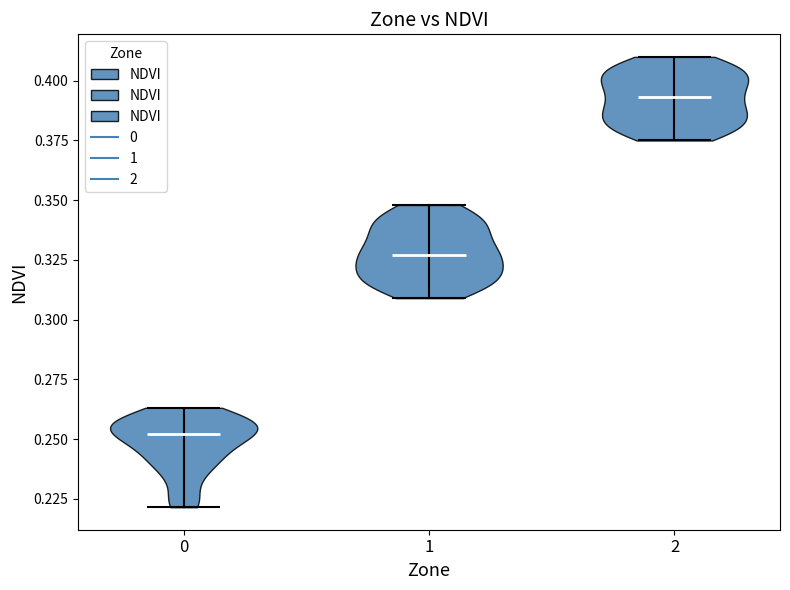

Reading left to right, read every violin against the y-axis: where its median line is, and the lowest and highest points it reaches. The values are not printed on the chart, so give them approximately, as read against the axis.

0: median line 0.250, lowest point 0.220, highest point 0.265
1: median line 0.325, lowest point 0.310, highest point 0.350
2: median line 0.395, lowest point 0.375, highest point 0.410